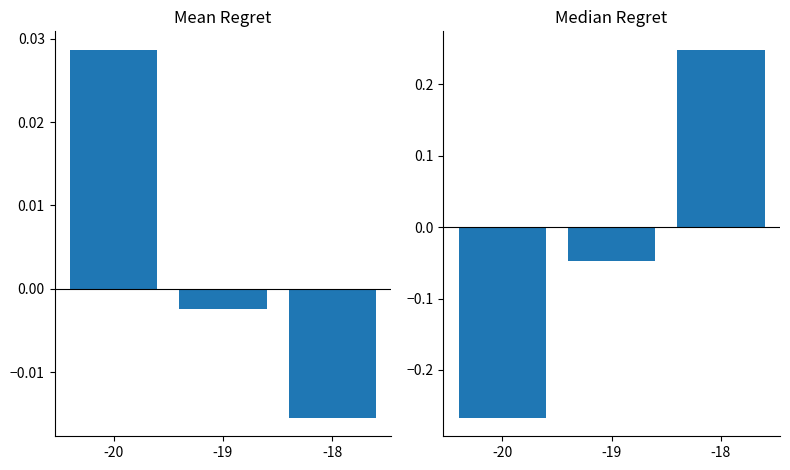

Which series has the widest spread of values?

BME280_humidity